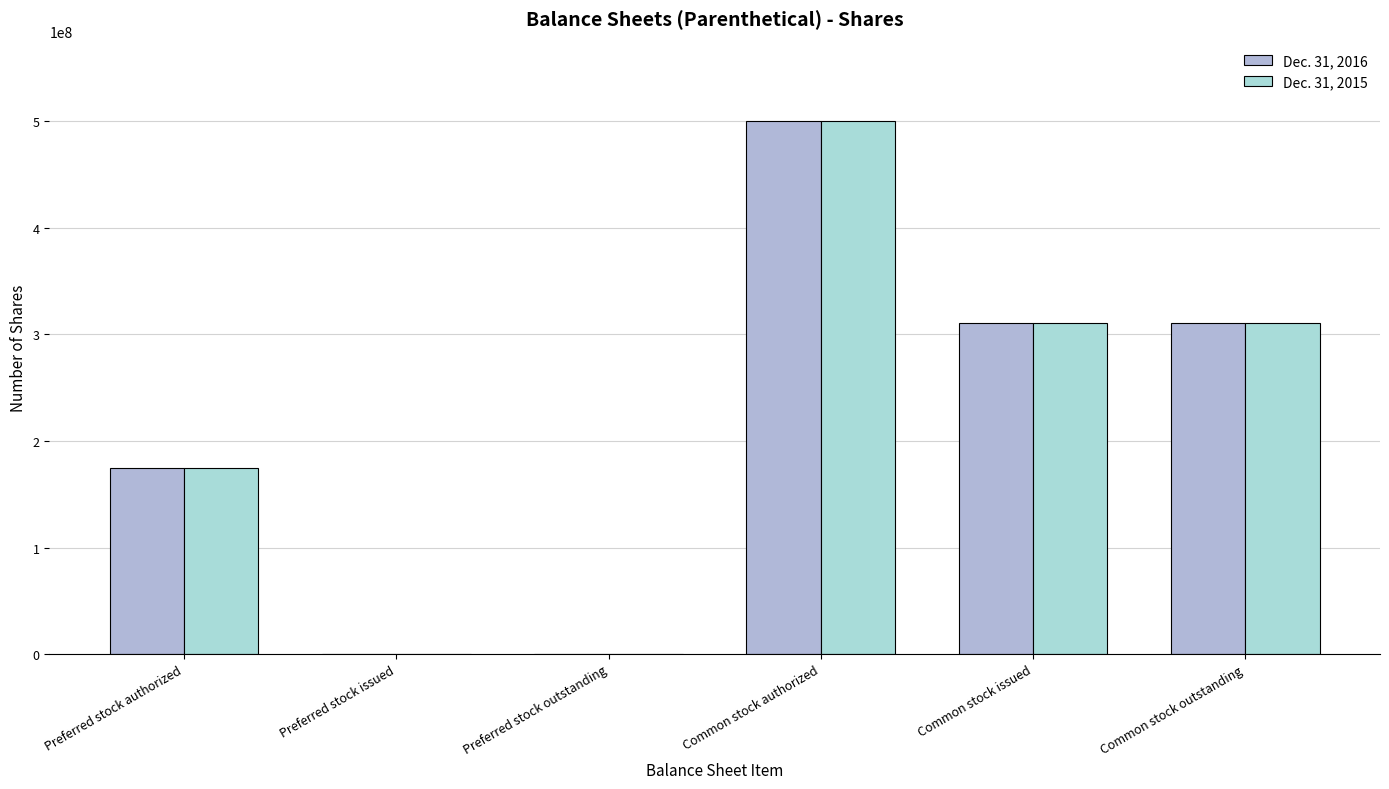

How many series are shown in this chart?

2